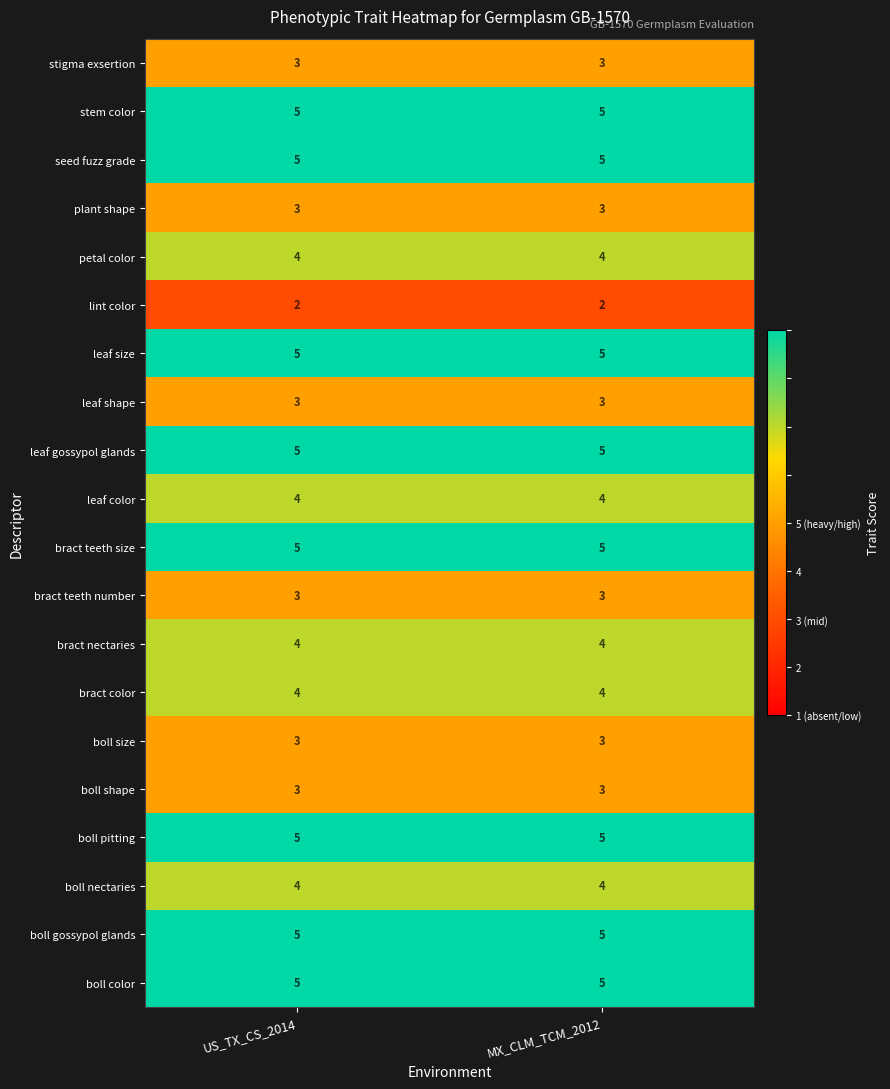

True or false: bract color has a value of 4 at US_TX_CS_2014.

True